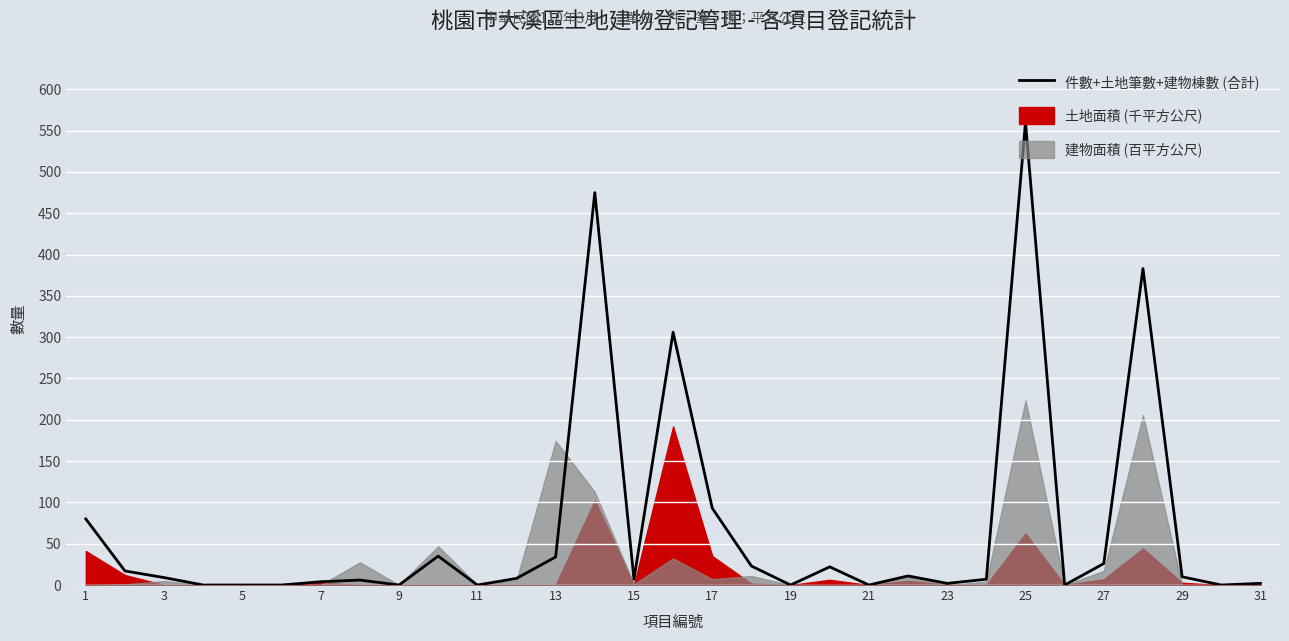

How many lines are shown in the chart?

1